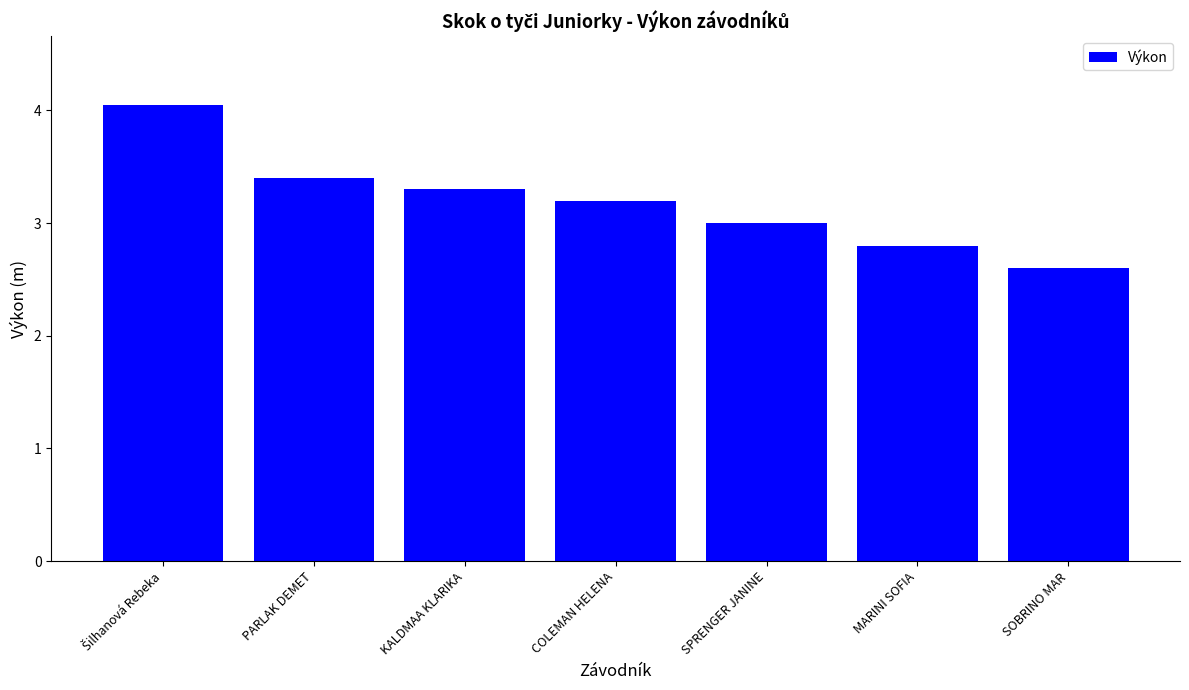

What is the label of the 5th bar from the right?

KALDMAA KLARIKA